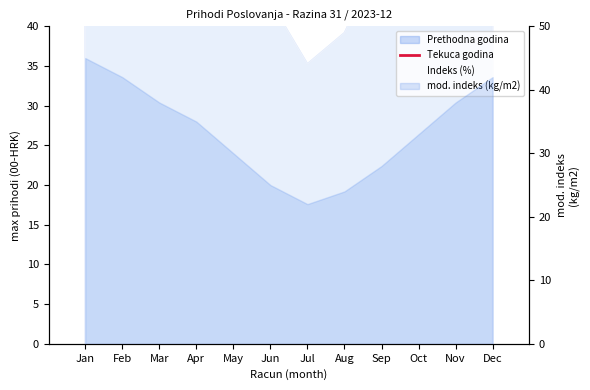

Which category has the lowest value in the Tekuca godina series?

Jul